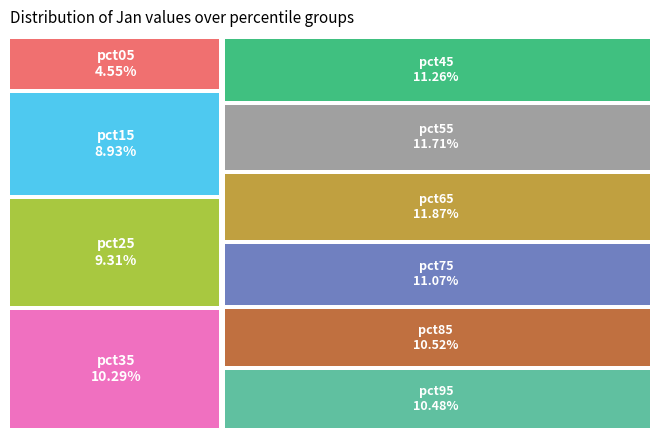

Is it true that pct25 is 9% of the pie?

True